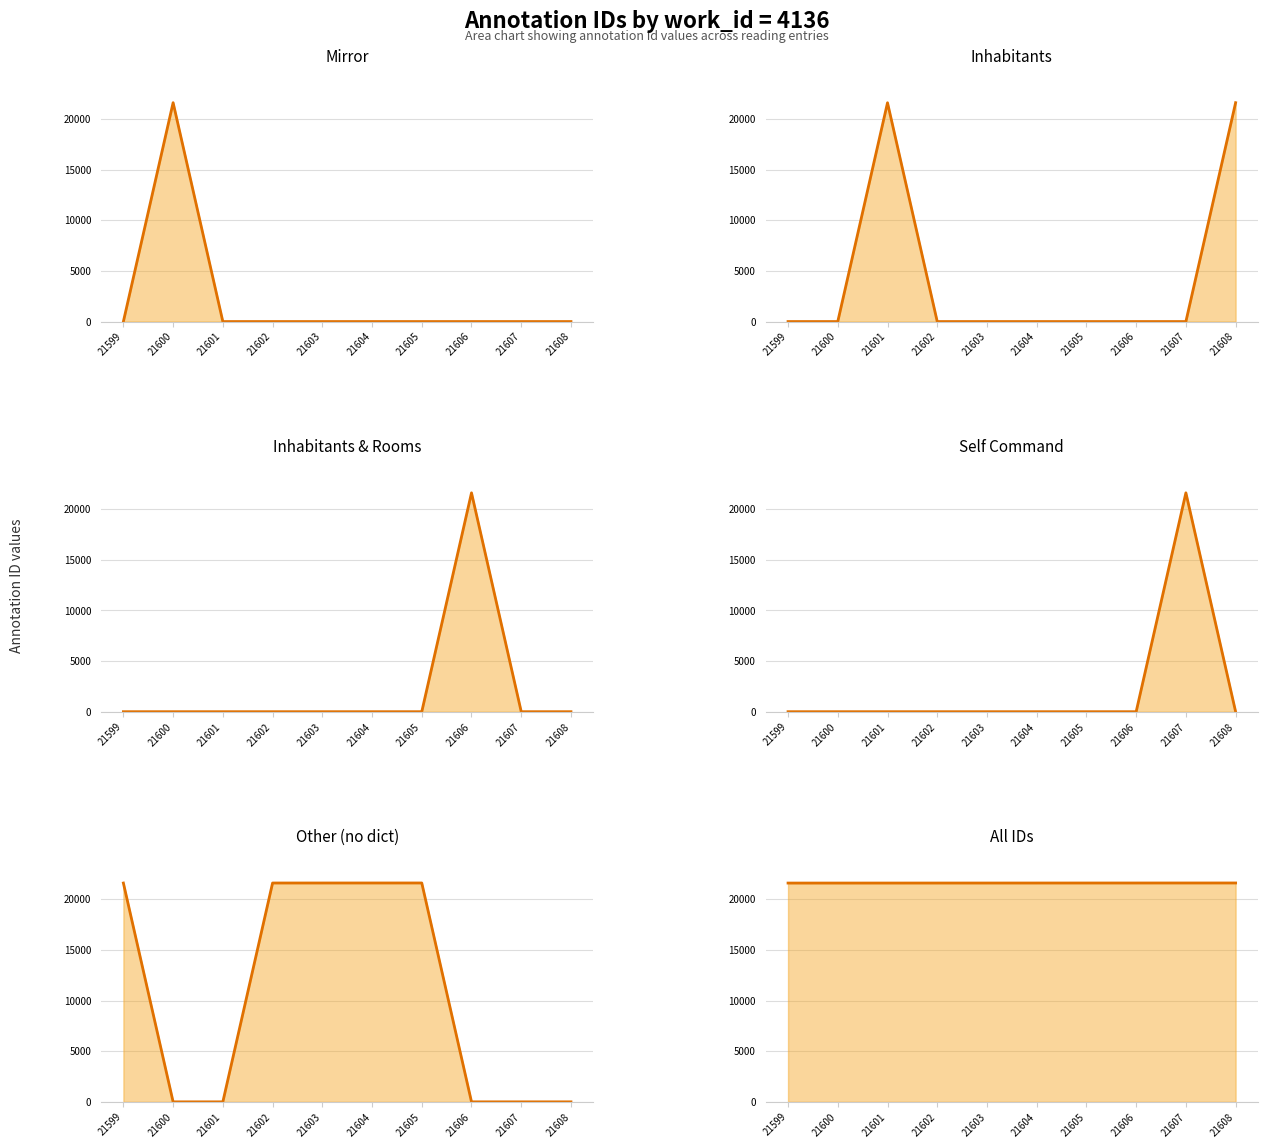

Reading right to left, transcribe all the data shown in this chart.

Mirror: 21608=0	21607=0	21606=0	21605=0	21604=0	21603=0	21602=0	21601=0	21600=21600	21599=0
Inhabitants: 21608=21608	21607=0	21606=0	21605=0	21604=0	21603=0	21602=0	21601=21601	21600=0	21599=0
Inhabitants & Rooms: 21608=0	21607=0	21606=21606	21605=0	21604=0	21603=0	21602=0	21601=0	21600=0	21599=0
Self Command: 21608=0	21607=21607	21606=0	21605=0	21604=0	21603=0	21602=0	21601=0	21600=0	21599=0
Other (no dict): 21608=0	21607=0	21606=0	21605=21605	21604=21604	21603=21603	21602=21602	21601=0	21600=0	21599=21599
All IDs: 21608=21608	21607=21607	21606=21606	21605=21605	21604=21604	21603=21603	21602=21602	21601=21601	21600=21600	21599=21599